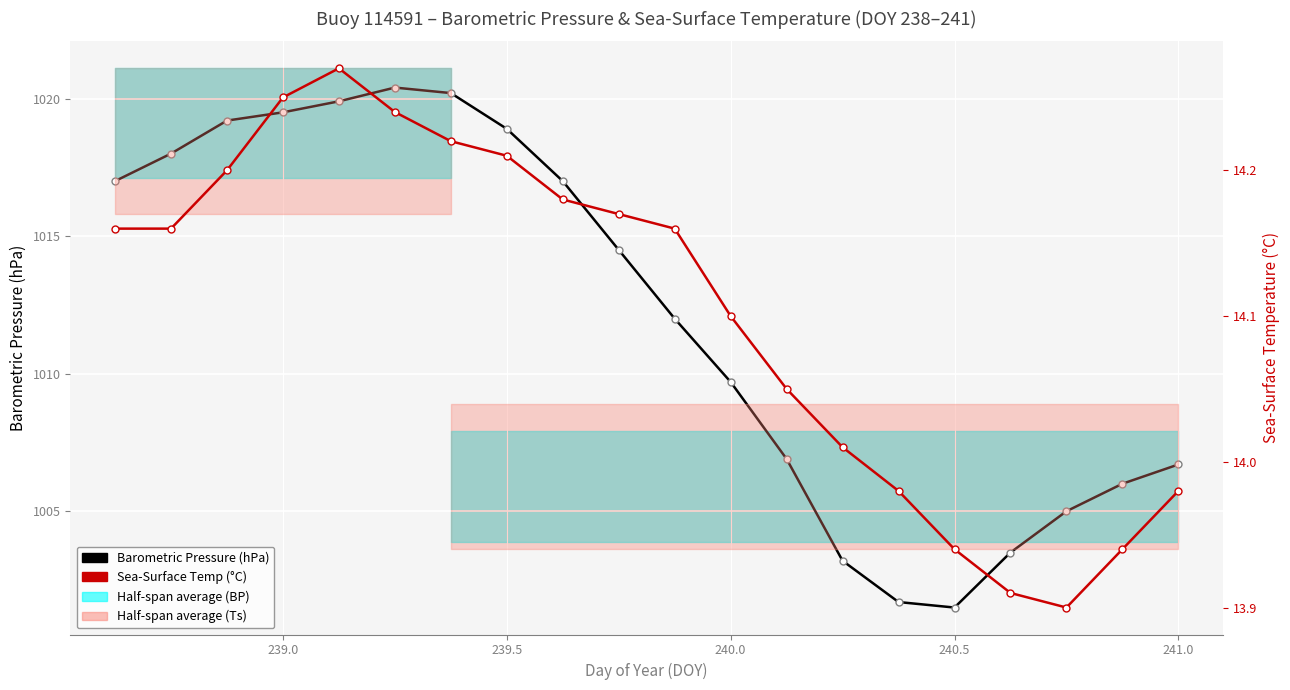

True or false: Sea-Surface Temp (°C) has more than 0 points higher than both neighbors.

True